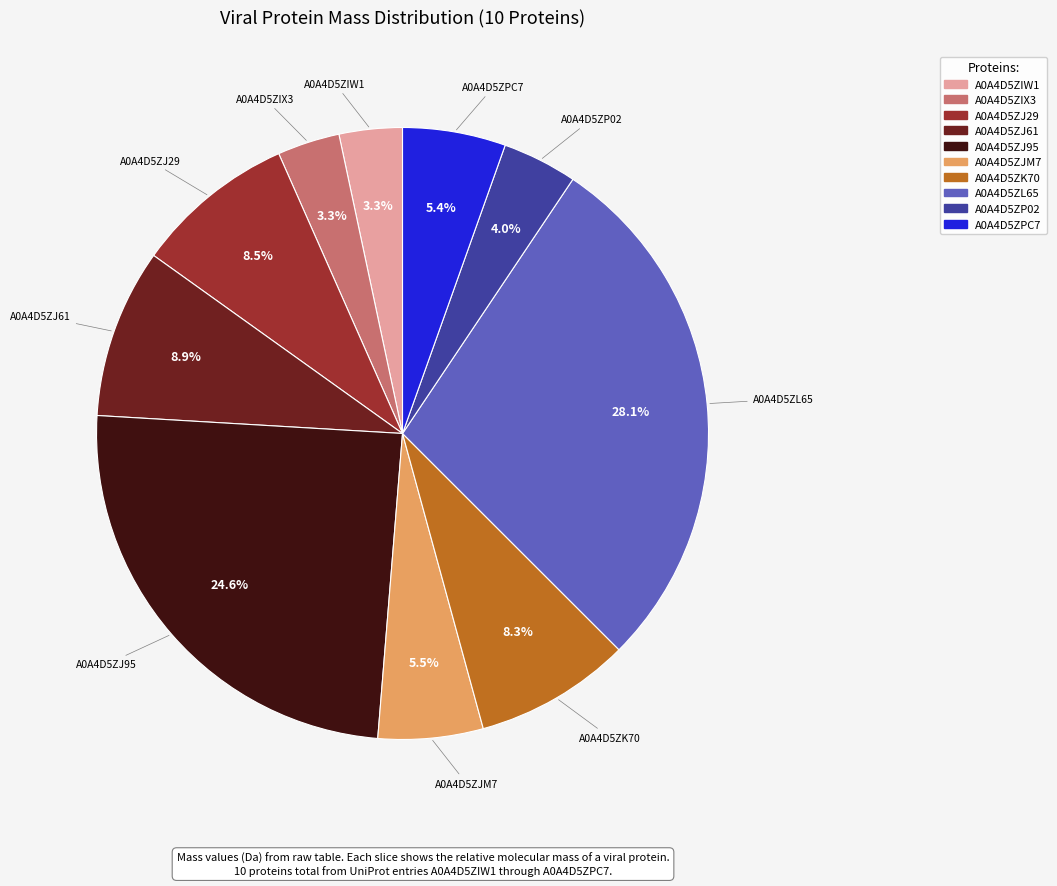

What percentage do A0A4D5ZJ29 and A0A4D5ZPC7 together represent?

13.9%